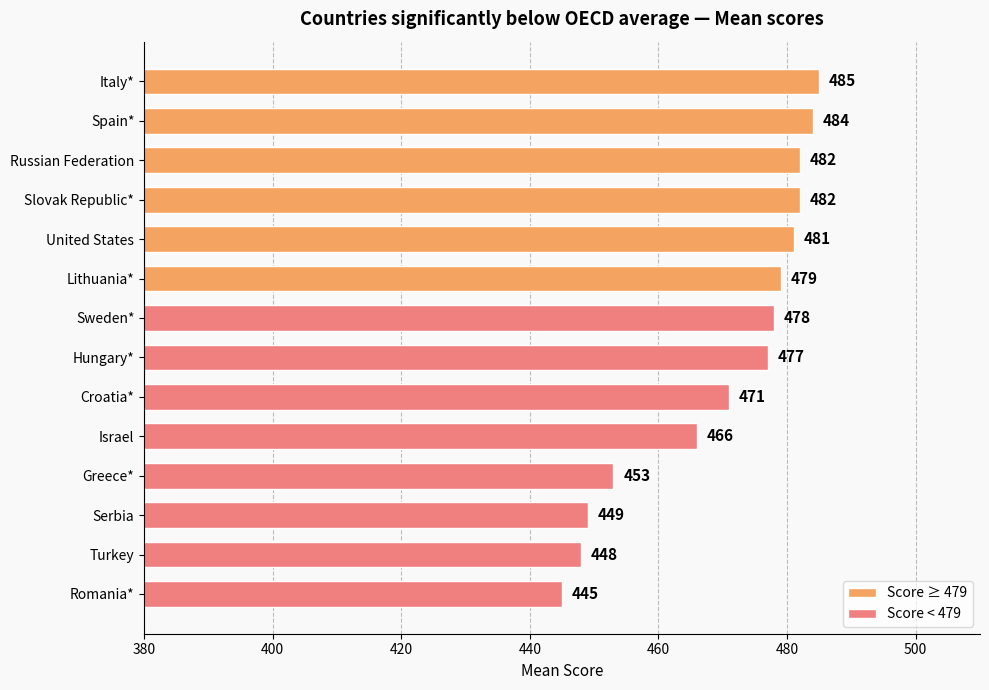

Reading top to bottom, extract all data points from this chart.

485	484	482	482	481	479	478	477	471	466	453	449	448	445